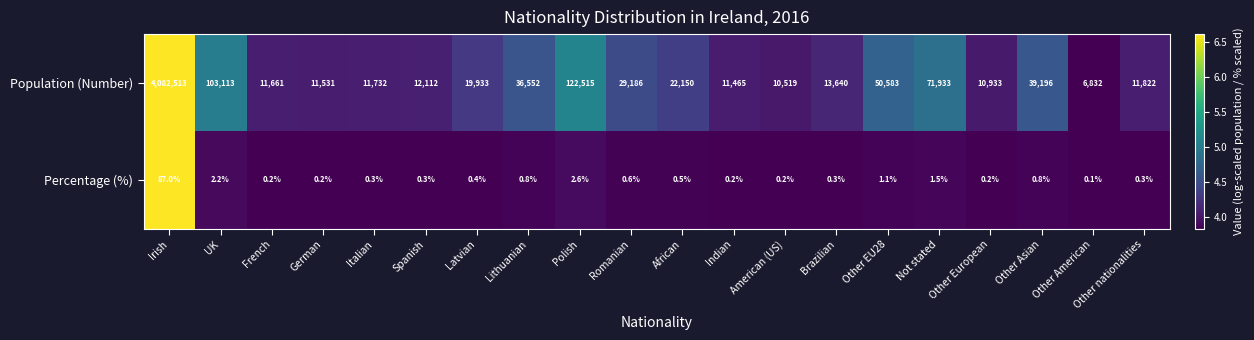

Rank the series by their average value, from lowest to highest.

Percentage (%), Population (Number)